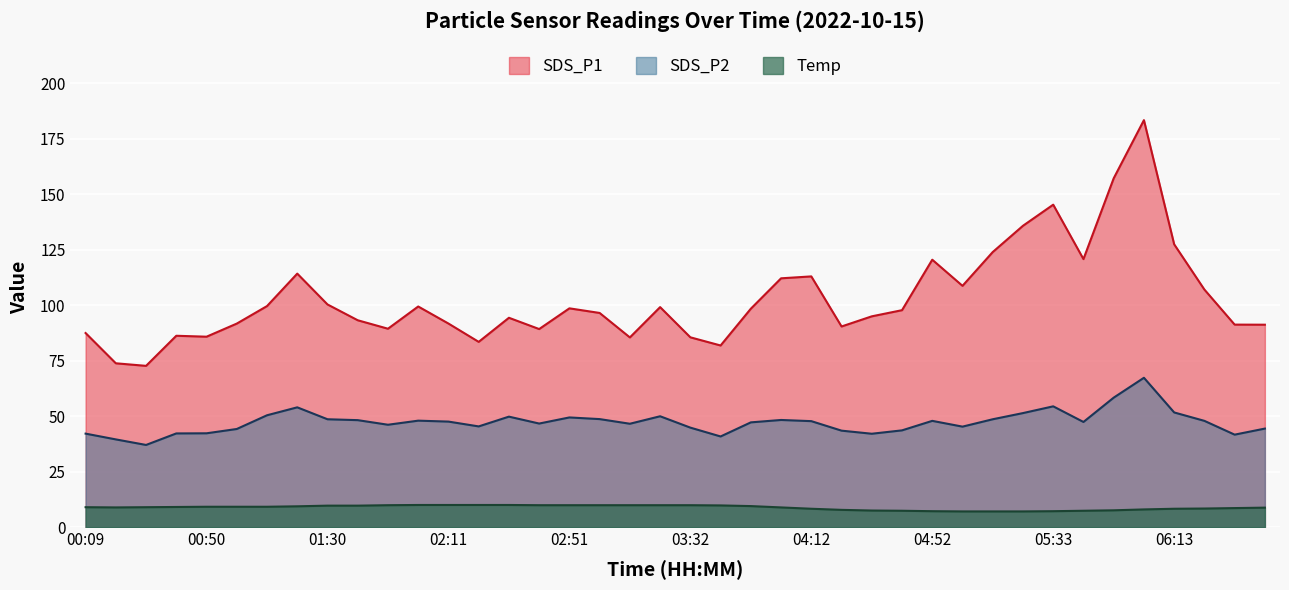

Reading right to left, list all the values displayed in this chart.

SDS_P1: 06:43=91.2	06:33=91.2	06:23=107.0	06:13=127.4	06:03=183.3	05:53=157.1	05:43=120.7	05:33=145.2	05:23=135.7	05:13=123.9	05:02=108.7	04:52=120.5	04:42=97.7	04:32=95.0	04:22=90.4	04:12=112.9	04:02=112.1	03:52=98.4	03:42=81.8	03:32=85.5	03:22=99.1	03:12=85.5	03:02=96.5	02:51=98.5	02:41=89.2	02:31=94.3	02:21=83.5	02:11=91.7	02:01=99.4	01:51=89.4	01:41=93.2	01:30=100.3	01:20=114.2	01:10=99.6	01:00=91.7	00:50=85.8	00:39=86.2	00:29=72.7	00:19=73.8	00:09=87.4
SDS_P2: 06:43=44.4	06:33=41.7	06:23=47.9	06:13=51.7	06:03=67.3	05:53=58.3	05:43=47.4	05:33=54.4	05:23=51.4	05:13=48.6	05:02=45.3	04:52=47.9	04:42=43.6	04:32=42.1	04:22=43.5	04:12=47.8	04:02=48.3	03:52=47.2	03:42=40.9	03:32=44.8	03:22=50.0	03:12=46.6	03:02=48.7	02:51=49.4	02:41=46.7	02:31=49.8	02:21=45.4	02:11=47.5	02:01=48.0	01:51=46.1	01:41=48.2	01:30=48.6	01:20=54.0	01:10=50.4	01:00=44.2	00:50=42.3	00:39=42.2	00:29=37.0	00:19=39.5	00:09=42.1
Temp: 06:43=8.8	06:33=8.6	06:23=8.4	06:13=8.3	06:03=8.0	05:53=7.6	05:43=7.4	05:33=7.2	05:23=7.1	05:13=7.1	05:02=7.1	04:52=7.2	04:42=7.4	04:32=7.5	04:22=7.8	04:12=8.3	04:02=8.9	03:52=9.5	03:42=9.8	03:32=9.9	03:22=9.9	03:12=9.9	03:02=9.9	02:51=9.9	02:41=9.9	02:31=10.0	02:21=10.0	02:11=10.0	02:01=10.0	01:51=9.9	01:41=9.7	01:30=9.7	01:20=9.4	01:10=9.2	01:00=9.2	00:50=9.2	00:39=9.1	00:29=9.0	00:19=8.9	00:09=9.0